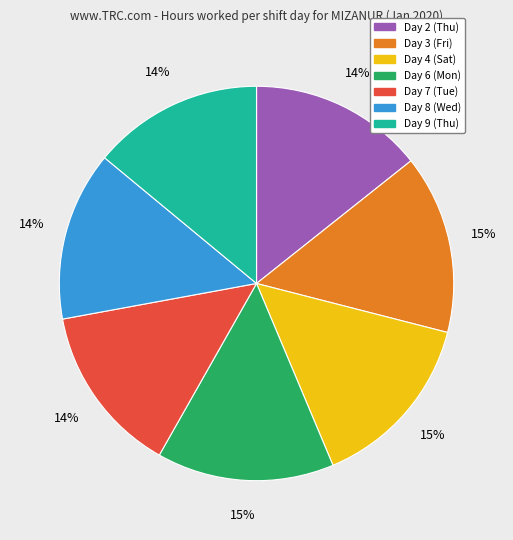

Does Day 7 (Tue) account for over 50% of the chart?

No